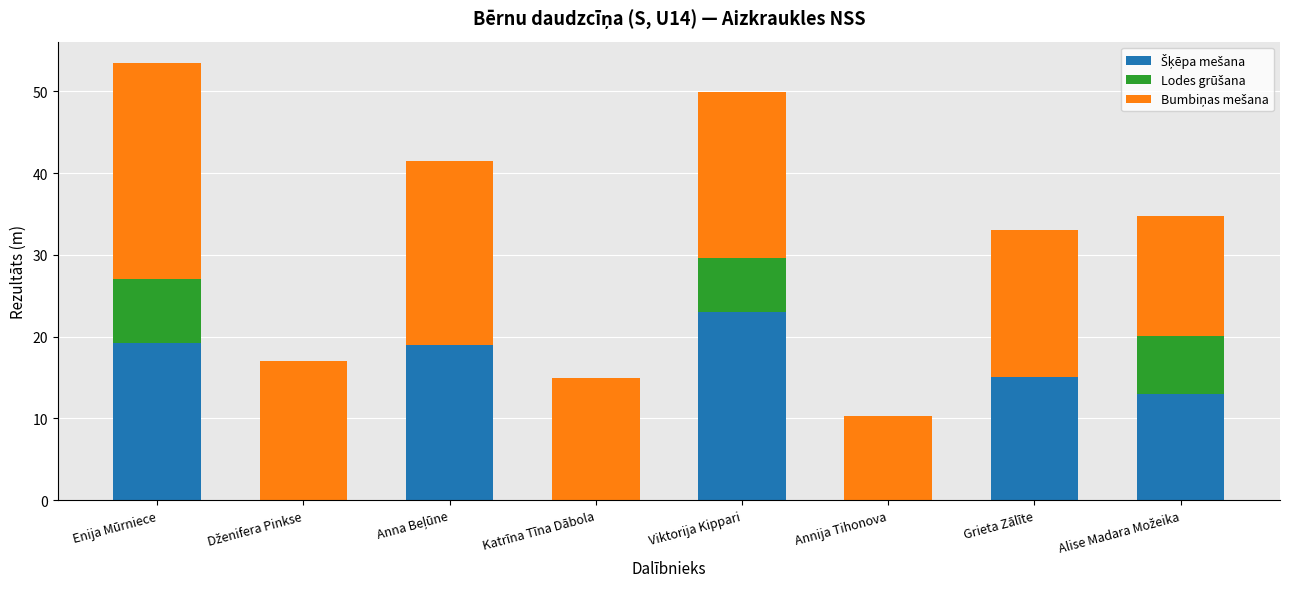

Does the chart contain stacked bars?

Yes